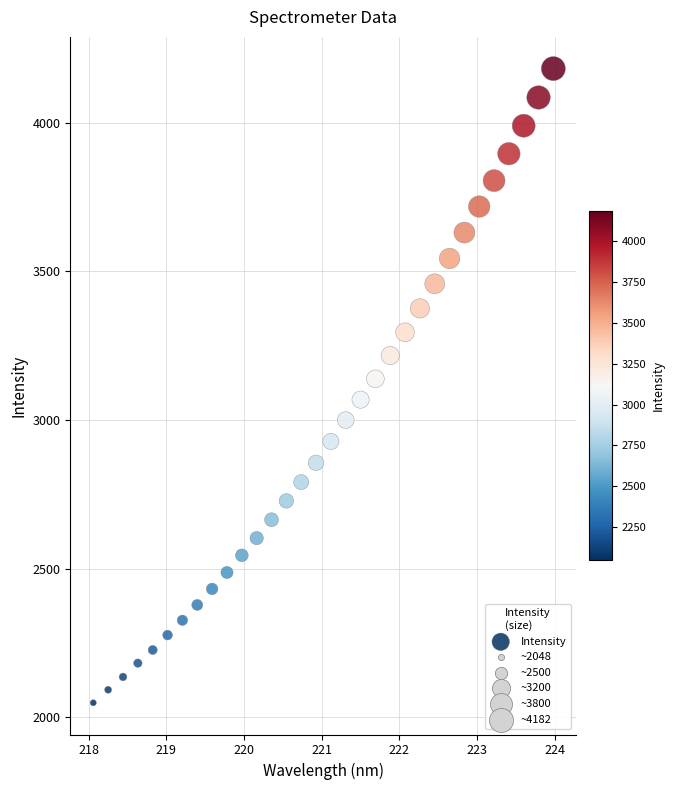

What is the range of Y values (max minus min)?

2134.7